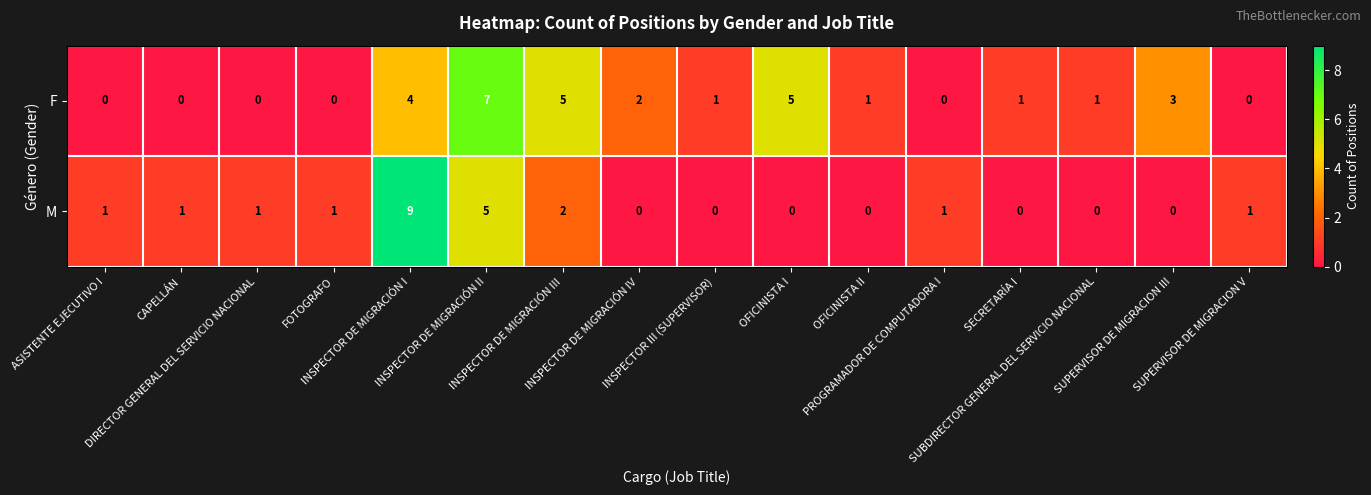

What is the difference between the maximum and minimum values in the F series?

7